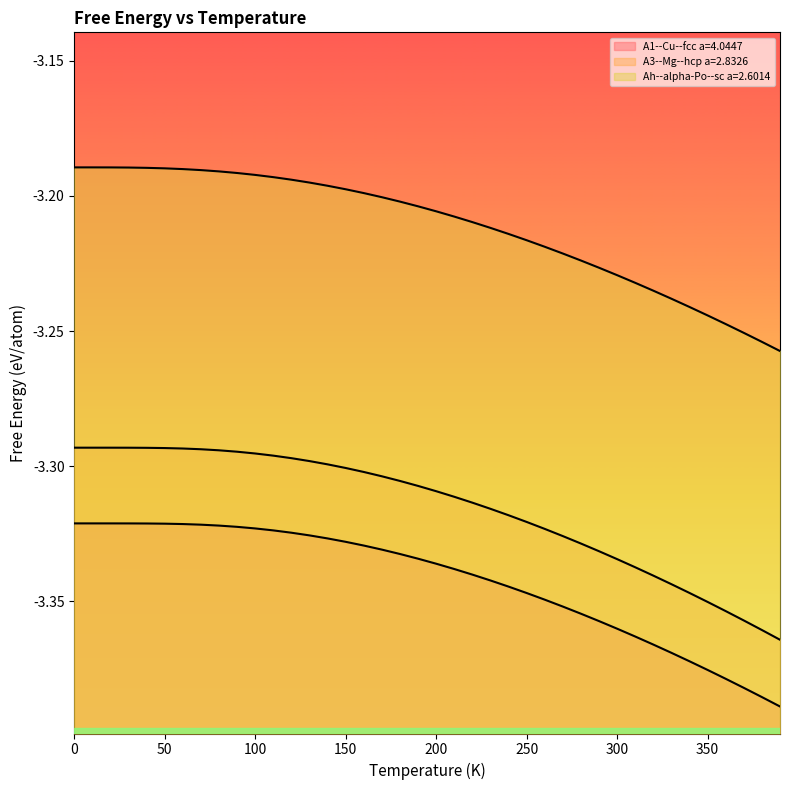

Which category has the lowest value in the A3--Mg--hcp a=2.8326 series?

390